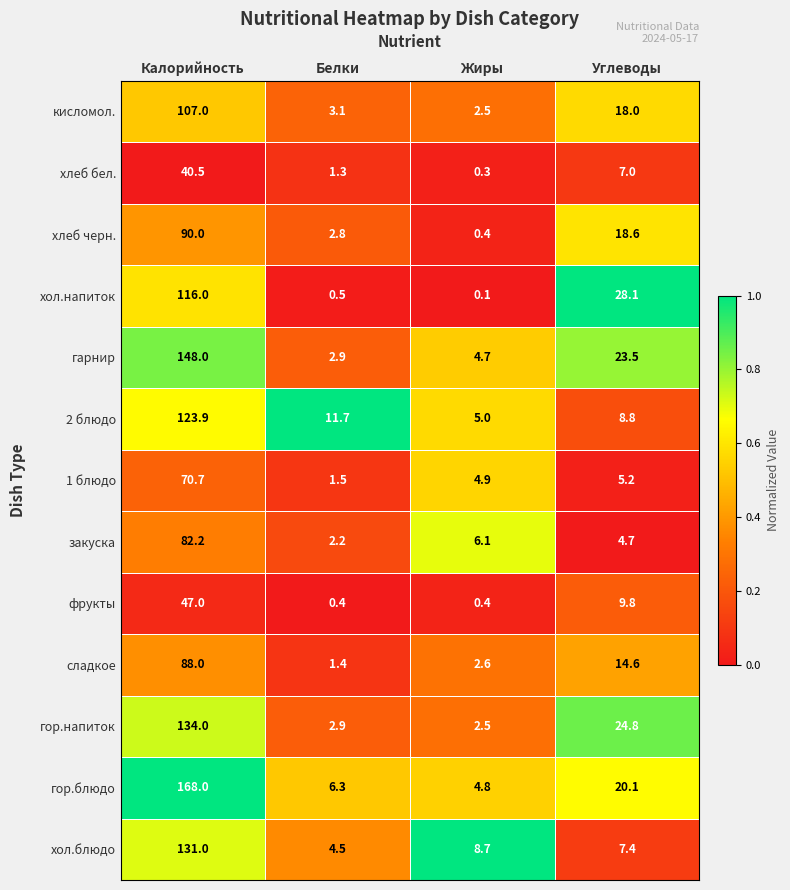

Is the value of хол.напиток at Углеводы greater than the value of сладкое at Углеводы?

Yes